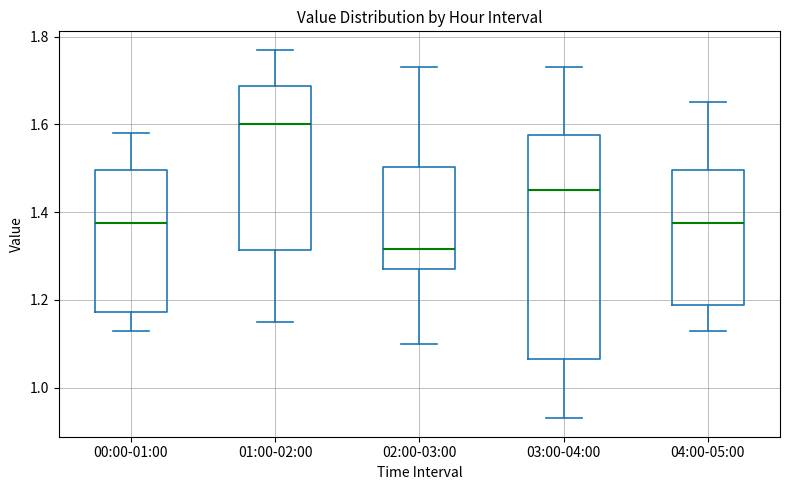

Comparing the boxes themselves (not the whiskers), which one is the tallest?

03:00-04:00